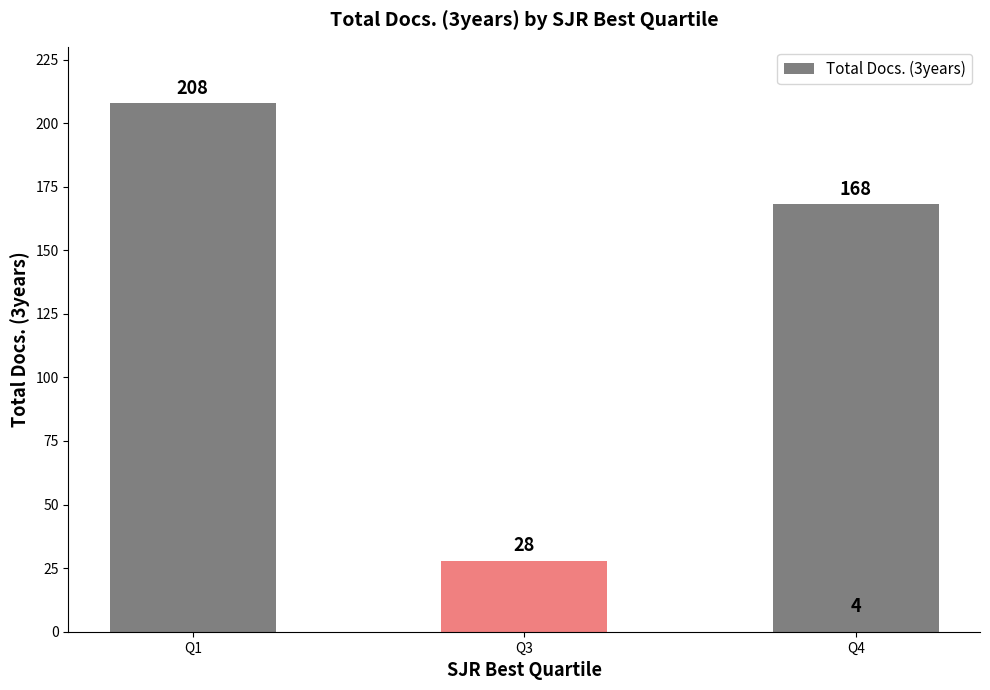

Which category has the lowest value across all series?

Q4